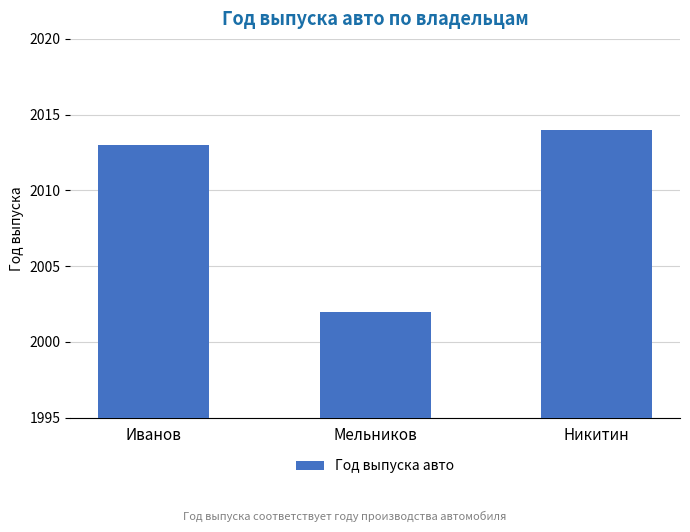

Which category has the highest value across all series?

Никитин